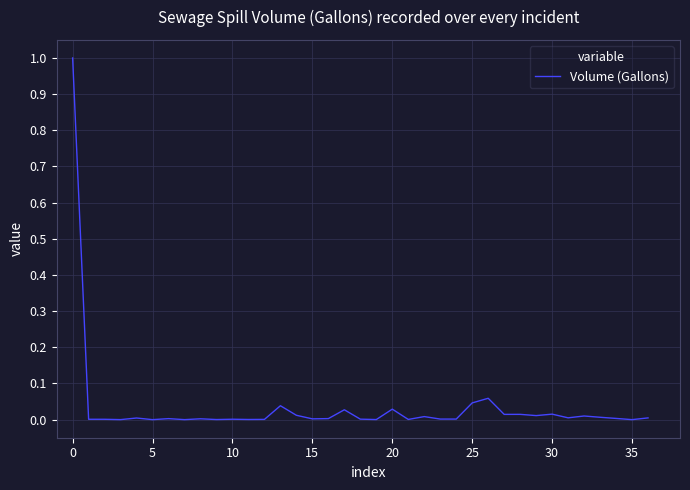

What is the maximum value shown in the chart?

1.0